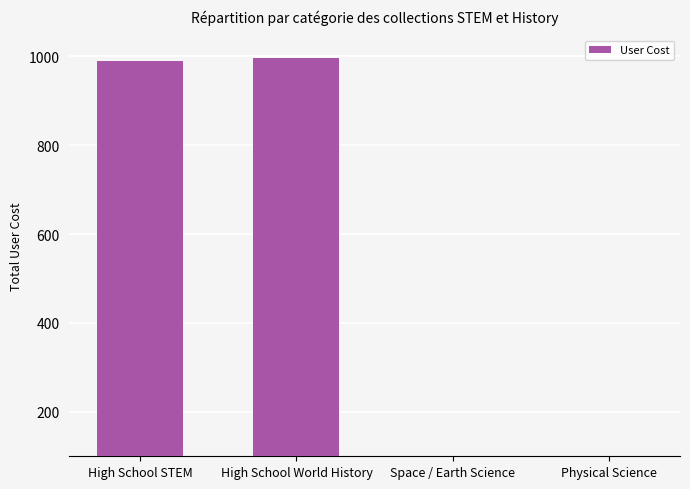

What position from the left is Space / Earth Science?

3